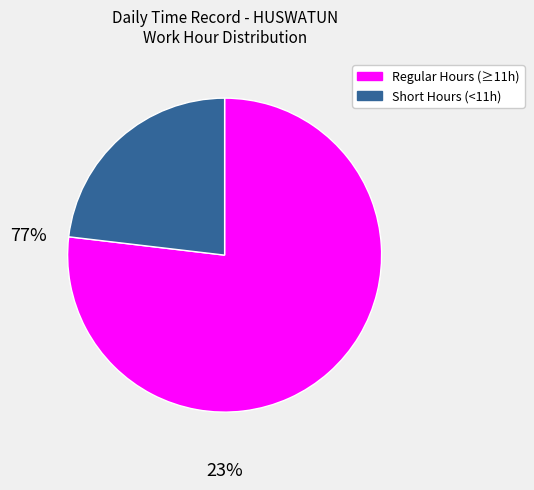

Is there any slice that represents more than half of the pie?

Yes